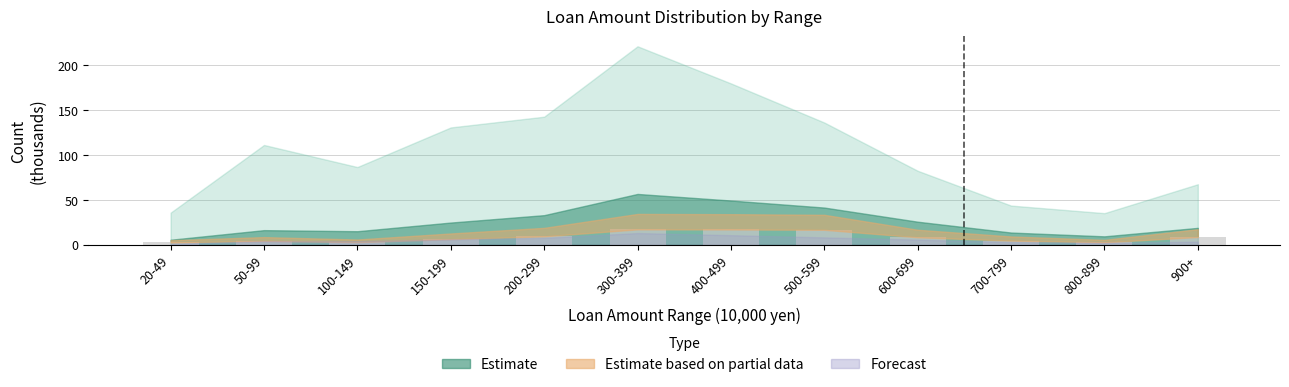

True or false: the data shows 1.7 at 900+.

False